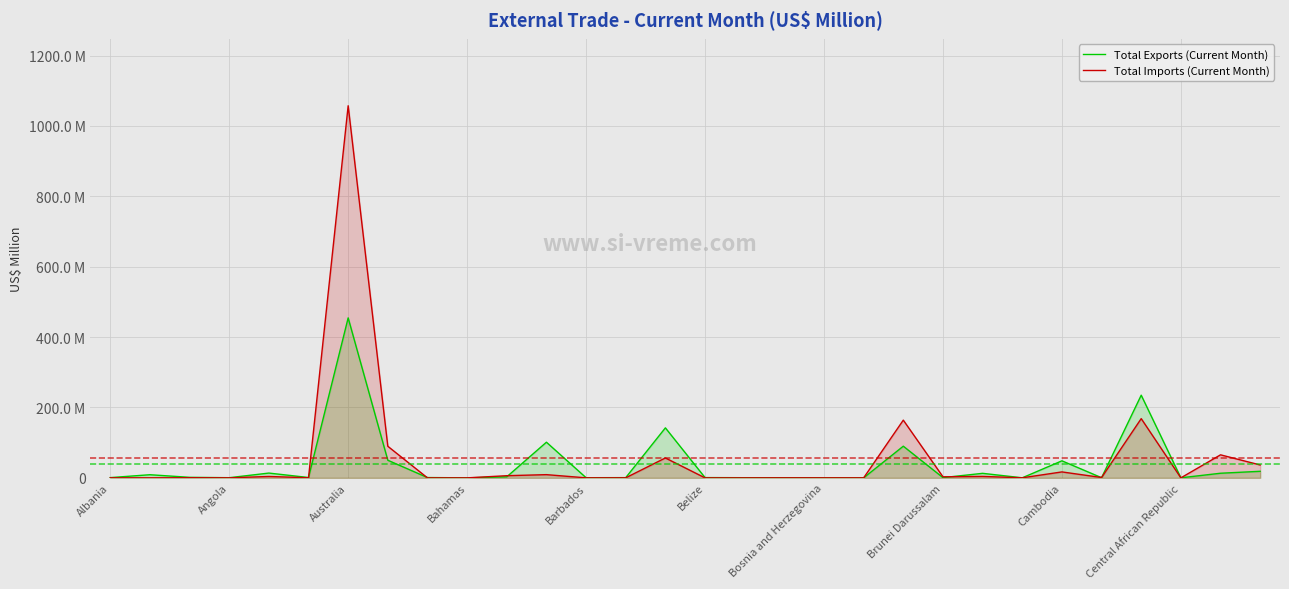

Reading left to right, list all the values displayed in this chart.

Total Exports (Current Month): 0.7	8.9	1.5	0.5	13.6	1.0	454.6	50.1	0.9	0.1	2.9	101.3	0.4	0.6	142.1	0.8	0.4	0.4	0.2	0.0	90.0	0.7	12.9	0.2	48.4	0.5	234.9	0.1	13.1	18.7
Total Imports (Current Month): 0.2	0.0	0.4	0.1	4.0	0.3	1057.4	89.8	0.0	0.0	6.2	9.1	0.1	0.1	56.6	0.0	0.0	0.1	0.1	0.1	164.0	3.0	4.1	0.2	16.9	1.0	168.3	0.0	65.5	36.6